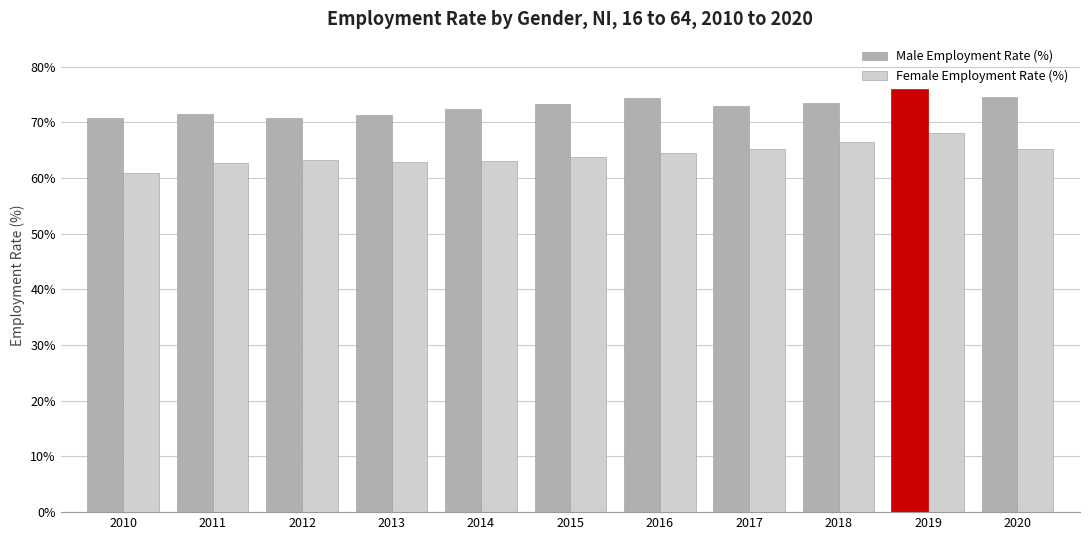

What is the total value across all series at 2013?

134.3